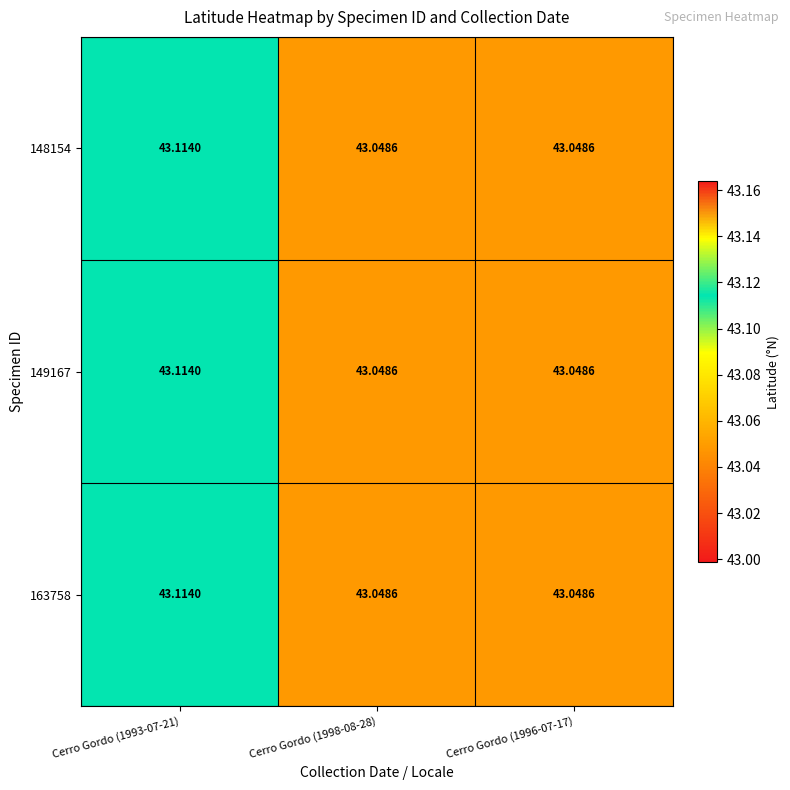

Is the value of 163758 at Cerro Gordo (1996-07-17) greater than the value of 148154 at Cerro Gordo (1993-07-21)?

No